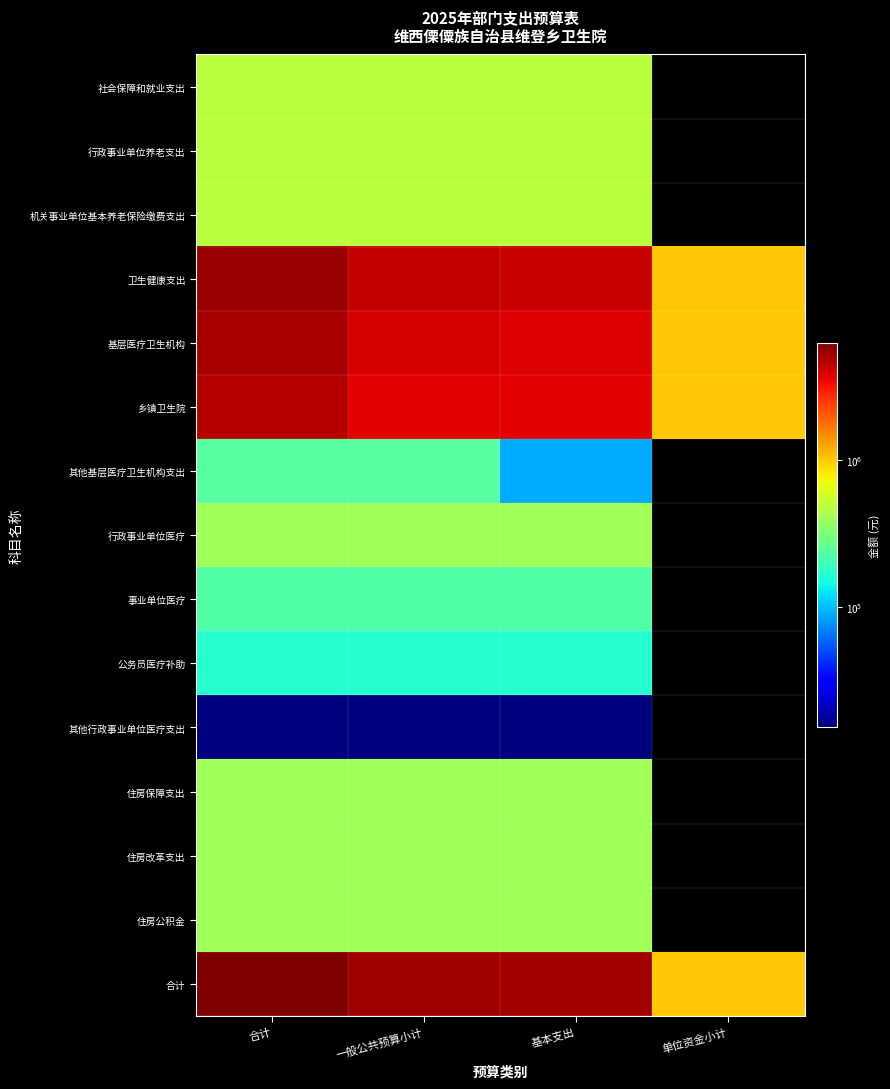

Is the value of 卫生健康支出 at 单位资金小计 greater than the value of 其他行政事业单位医疗支出 at 一般公共预算小计?

Yes